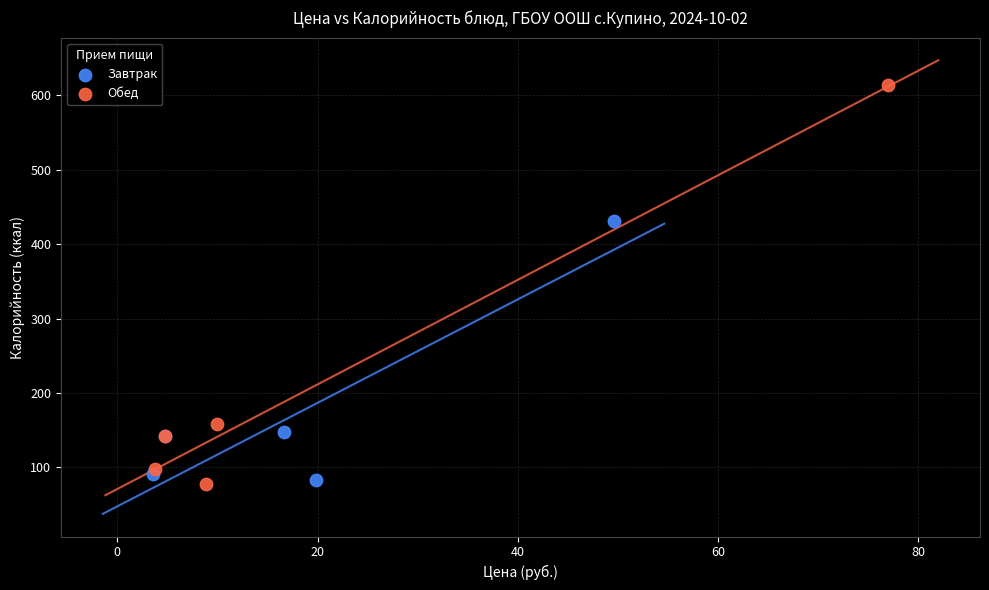

What are all the series names shown in the legend?

Завтрак, Обед